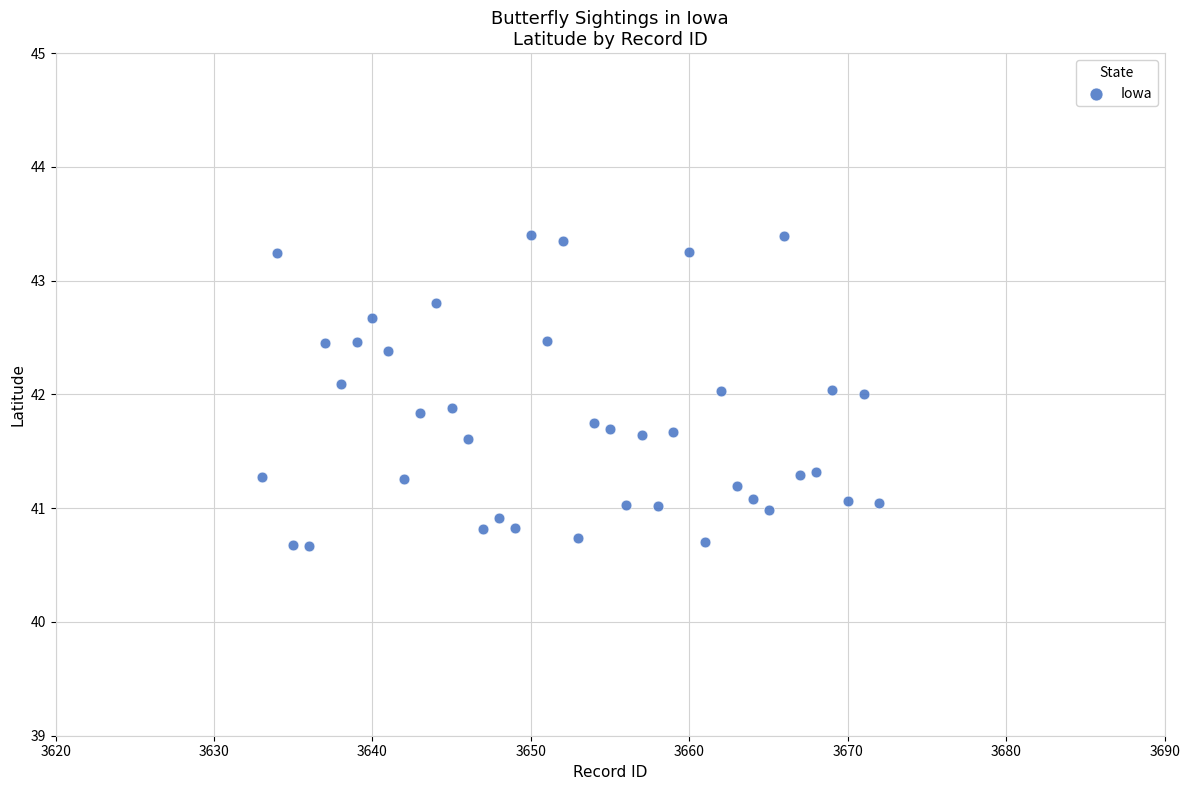

What is the range of Y values (max minus min)?

2.7